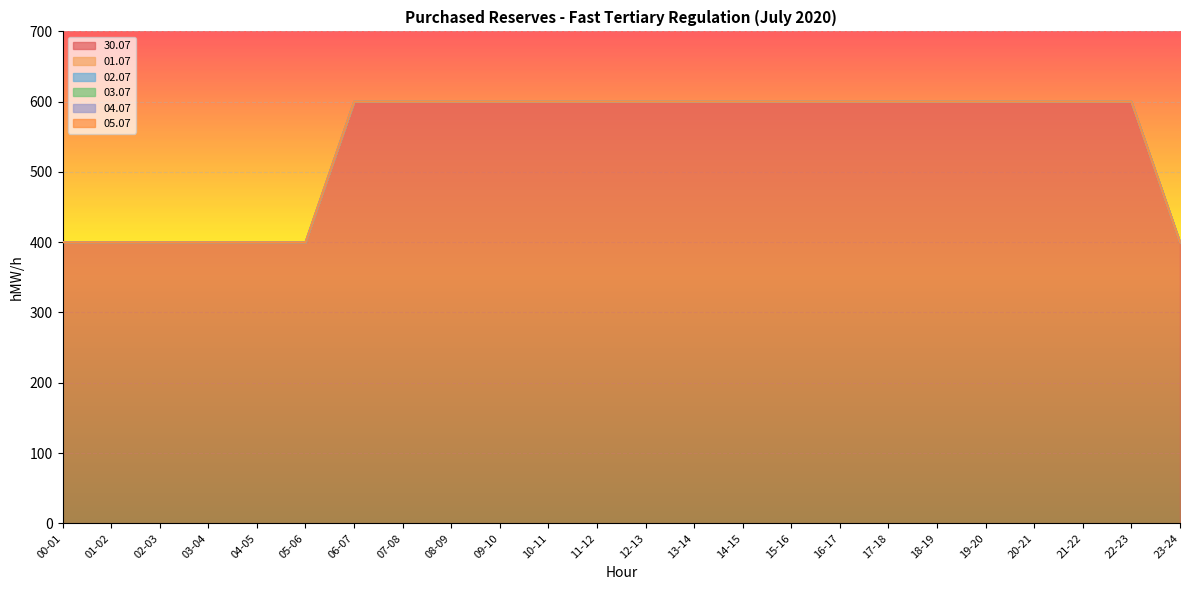

What is the label of the 3rd point from the right?

21-22